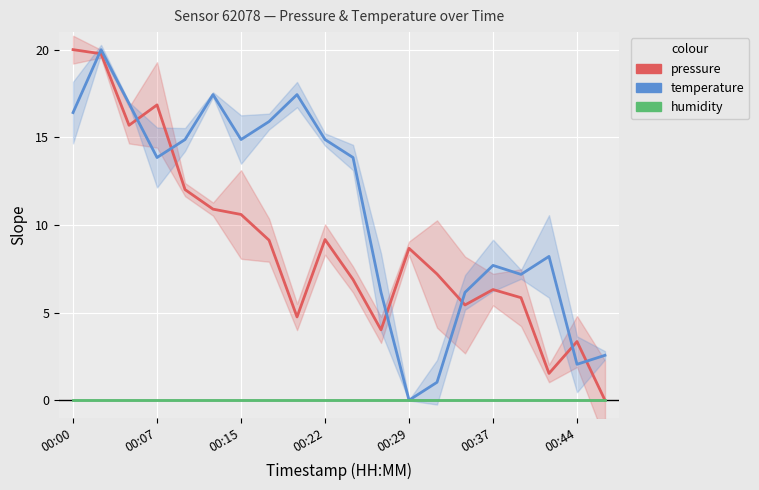

In pressure, how many points are higher than both neighbors (excluding endpoints)?

5